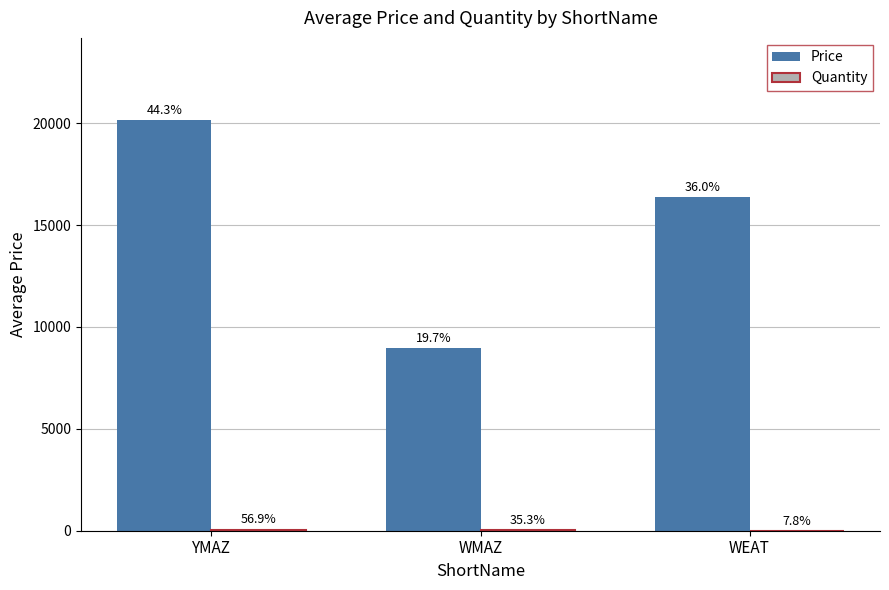

The value of Price at WEAT is 16400.0. True or false?

True